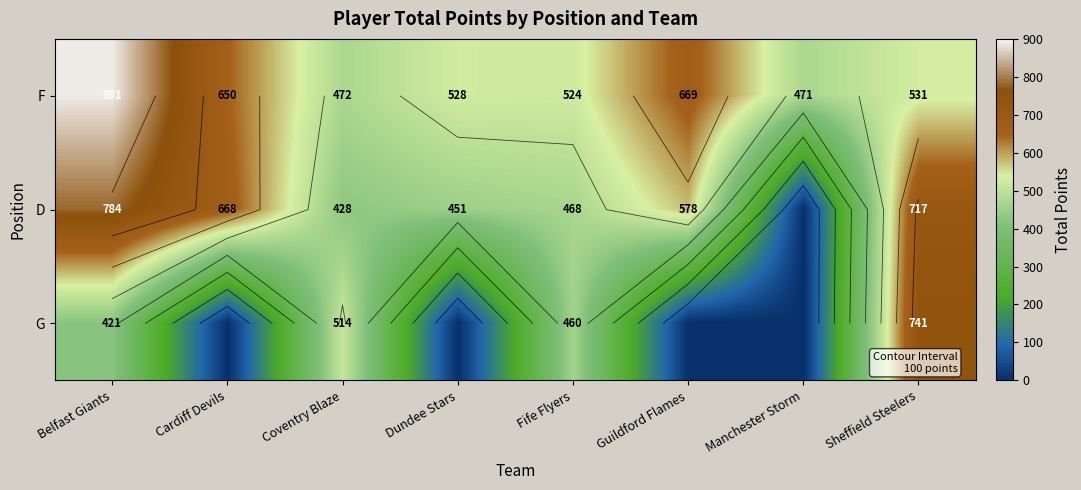

At which category does the chart reach its minimum across all series?

Manchester Storm